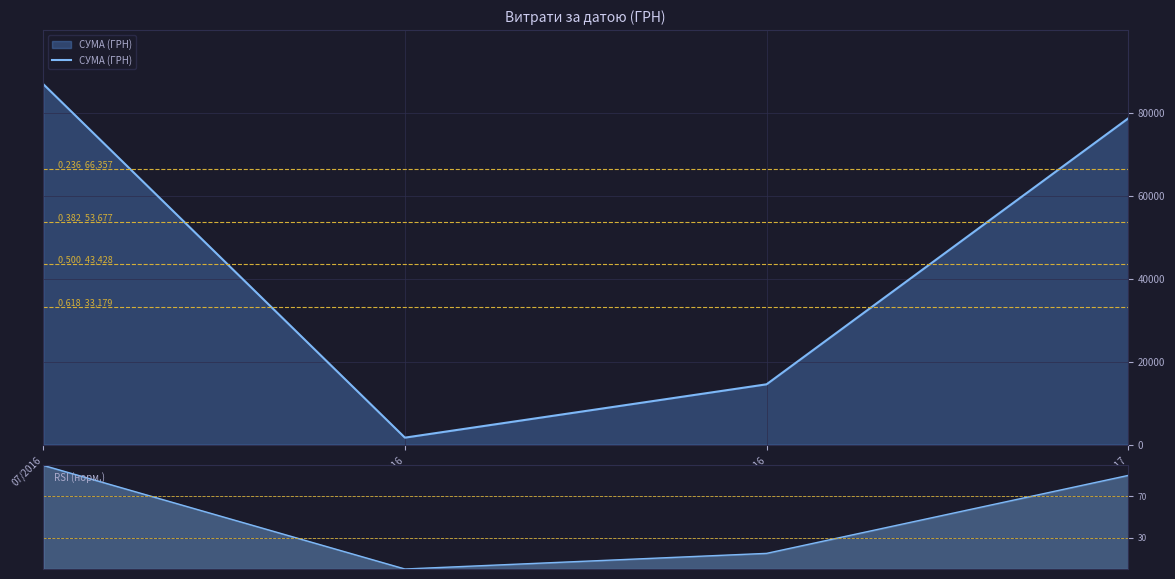

Which series has the largest range (max minus min)?

СУМА (ГРН)